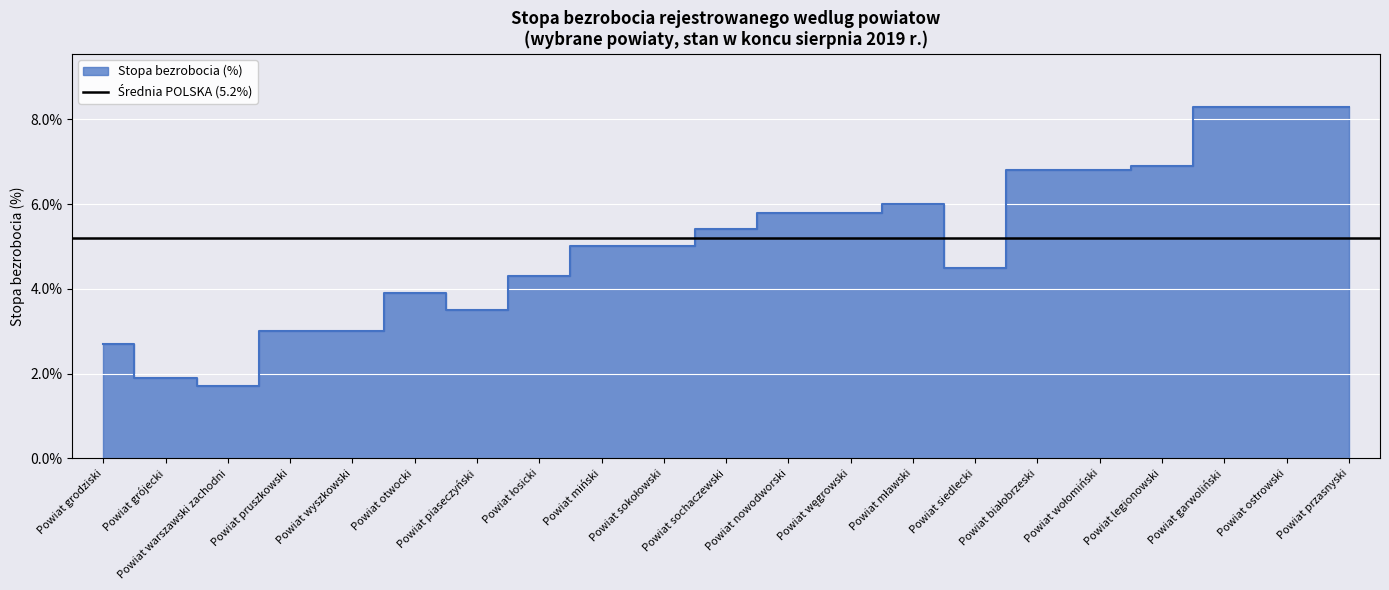

How many lines are shown in the chart?

1